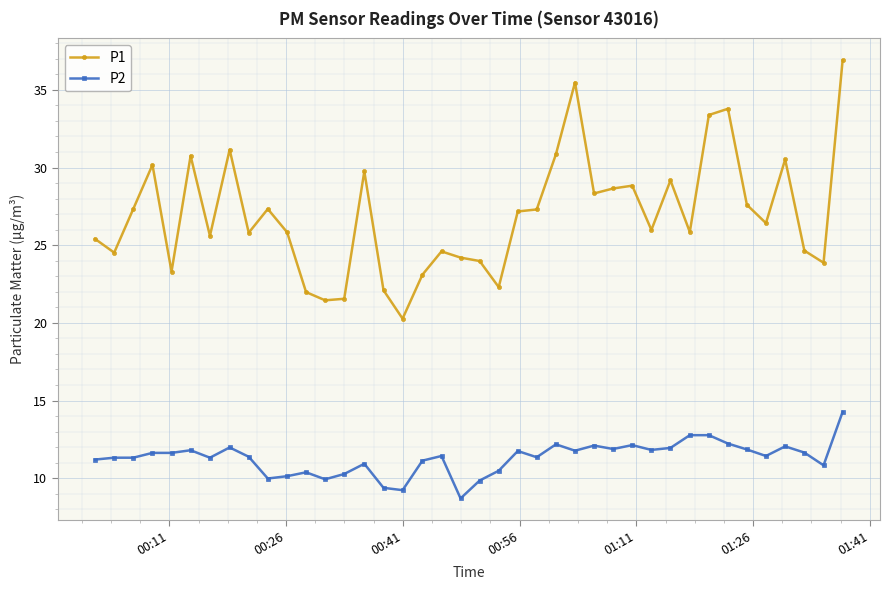

True or false: P1 and P2 intersect in this chart.

False